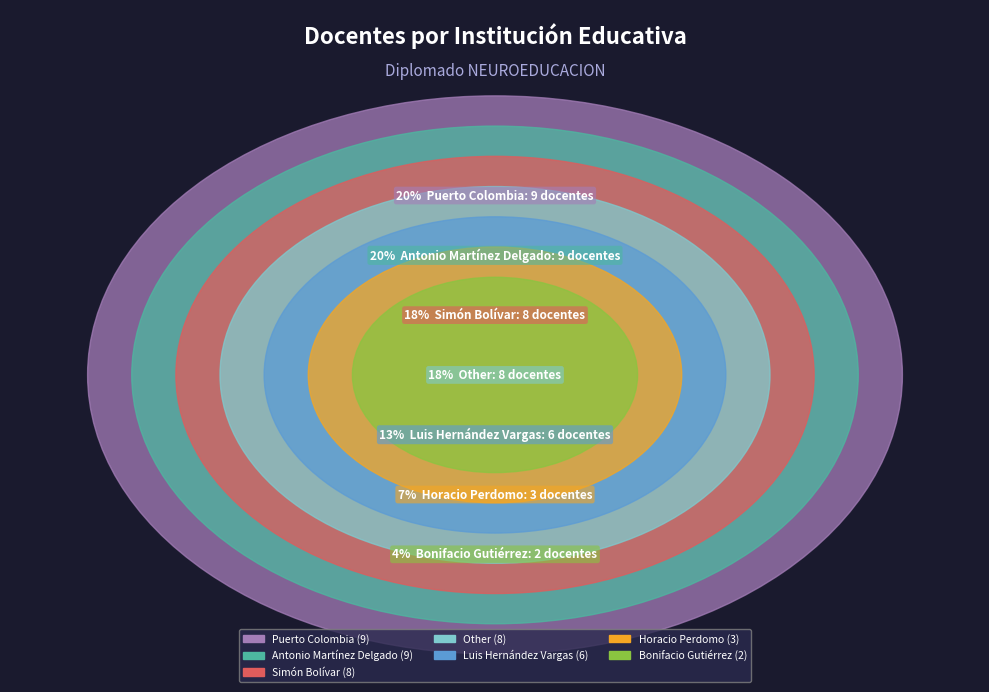

Rank the categories by value from highest to lowest.

Antonio Martínez Delgado, Puerto Colombia, Simón Bolívar, Other, Luis Hernández Vargas, Horacio Perdomo, Bonifacio Gutiérrez